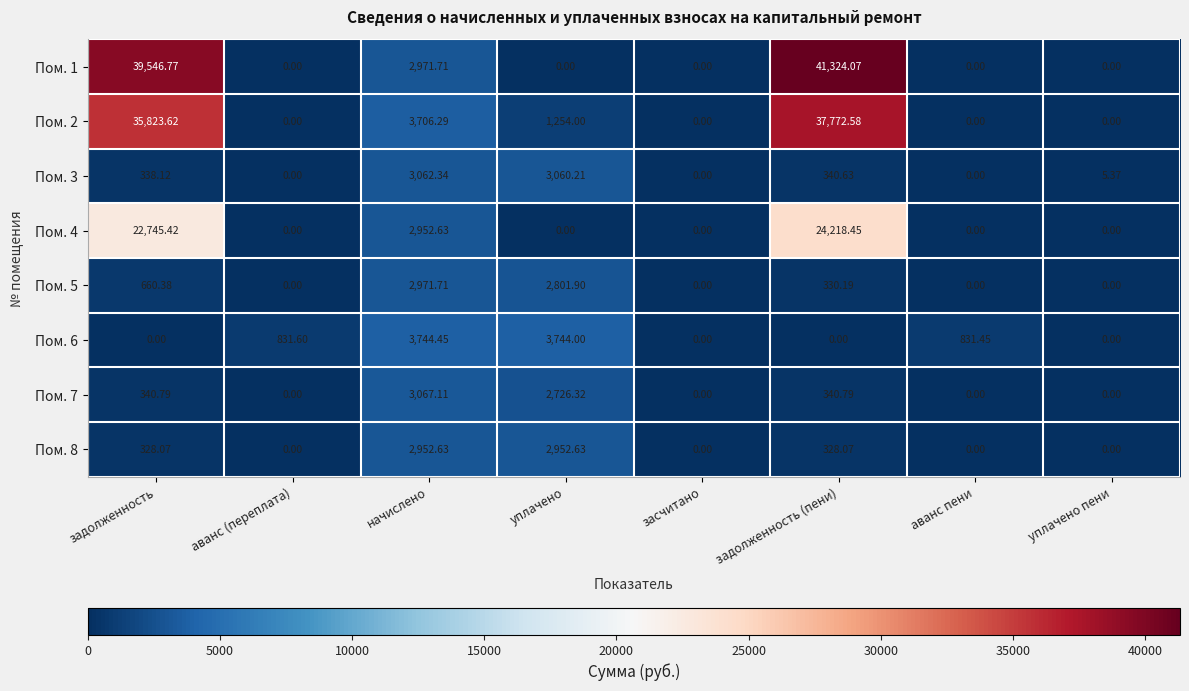

At which label does Пом. 2 first exceed 1254?

задолженность